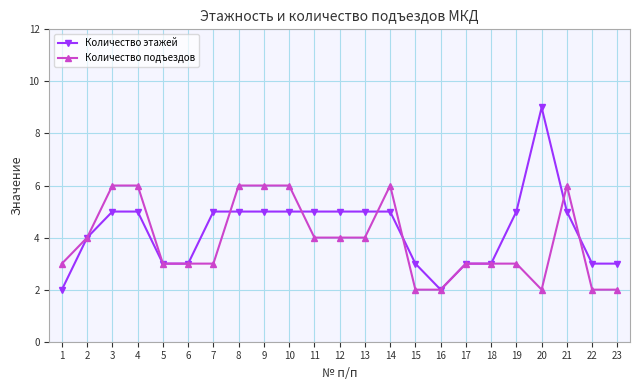

What are all the series names shown in the legend?

Количество этажей, Количество подъездов